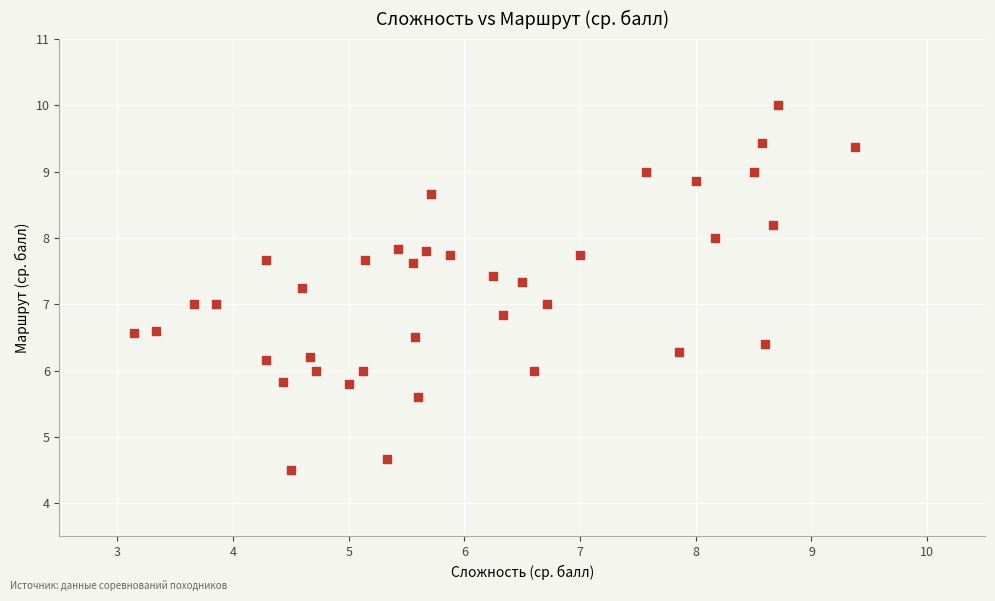

What is the range of Y values (max minus min)?

5.5